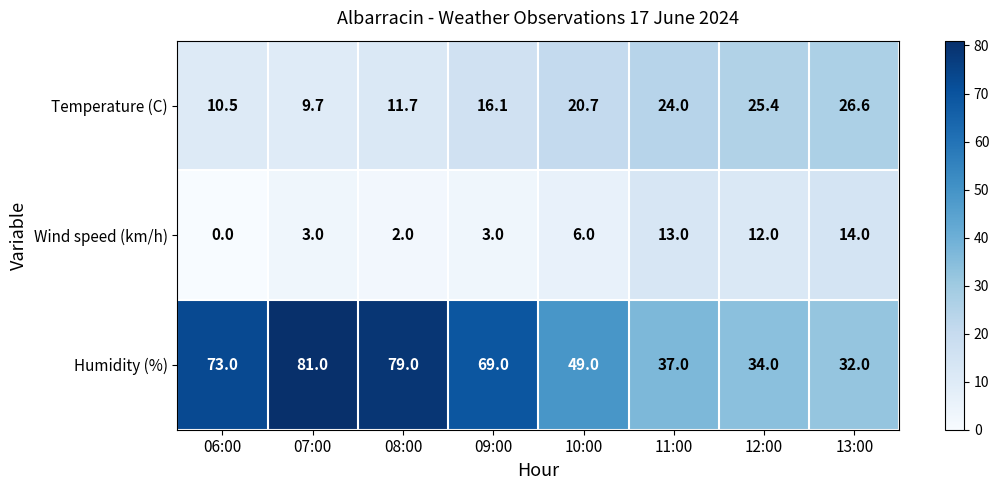

What is the difference between the second highest and minimum values in the Humidity (%) series?

47.0